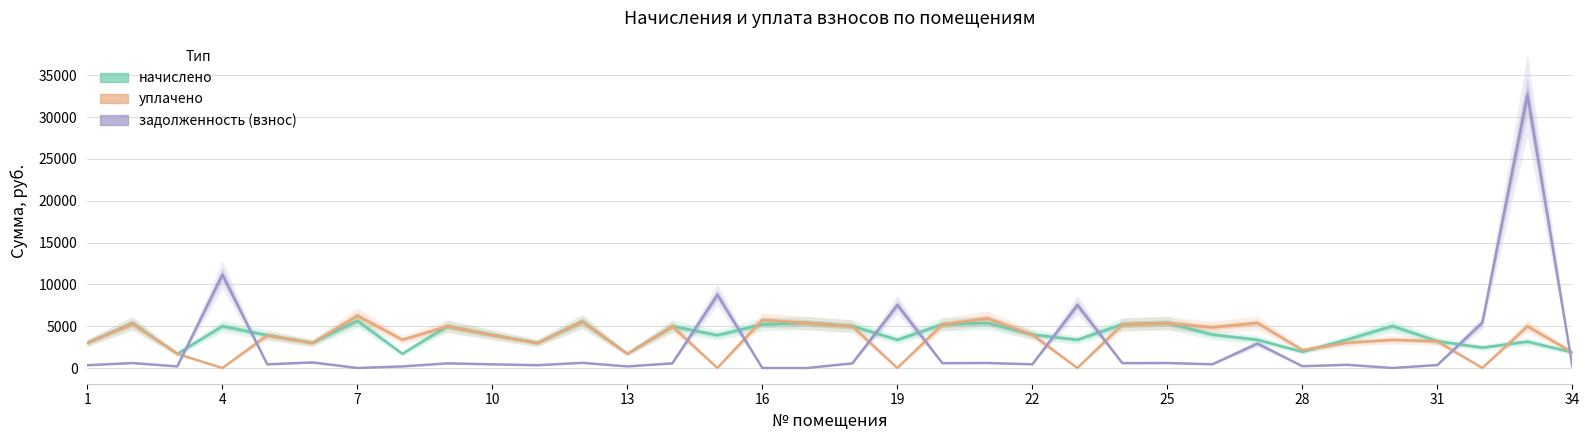

Which series ends up on top after the final intersection of начислено and задолженность (взнос)?

начислено